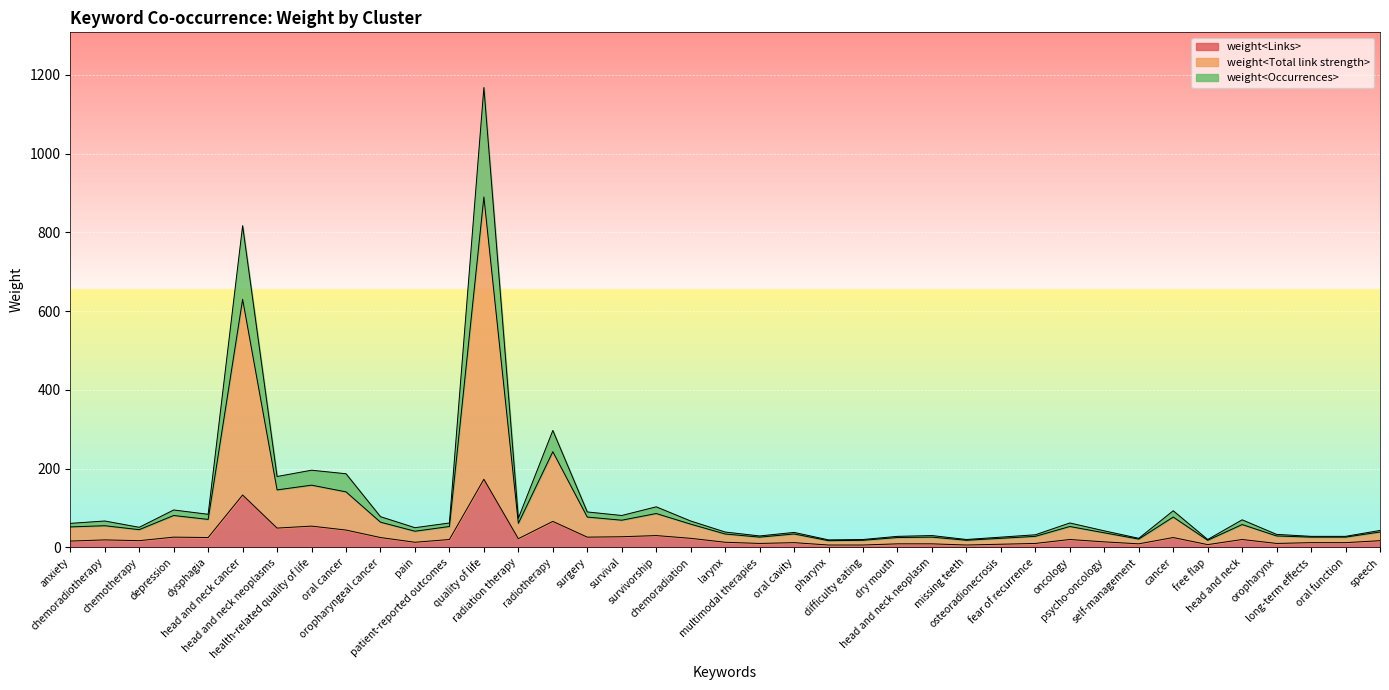

What is the maximum value for weight<Links>?

173